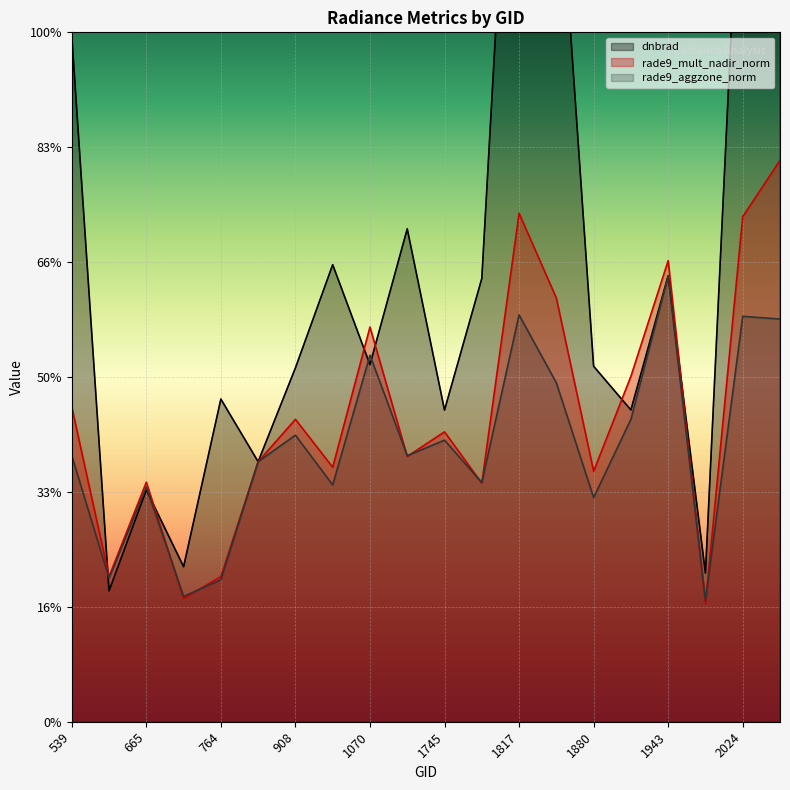

How many lines are shown in the chart?

3